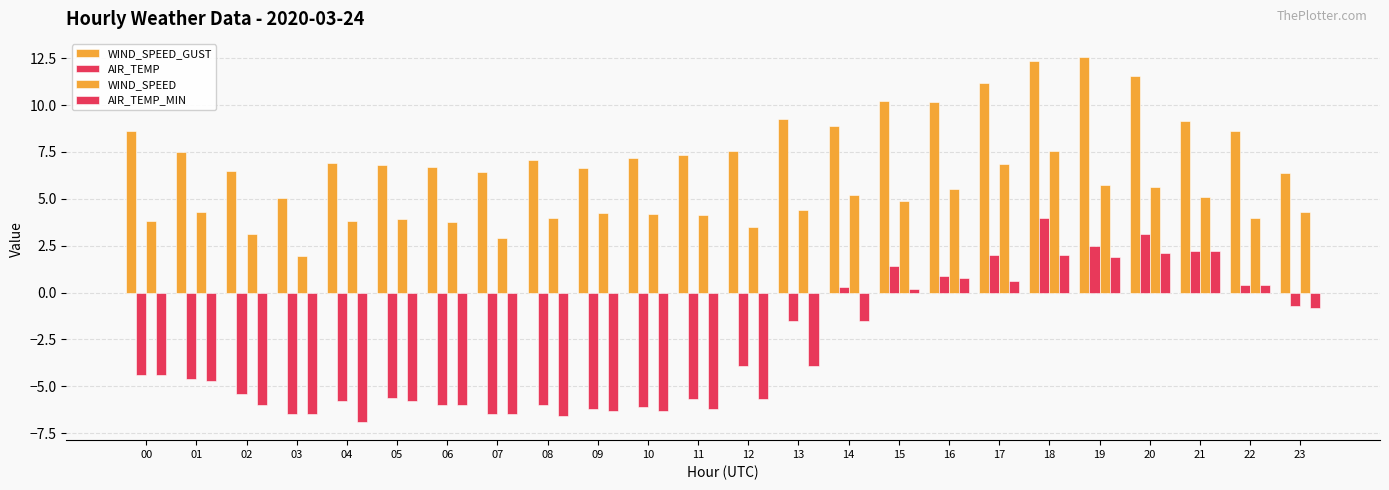

What is the minimum value shown in the chart?

-6.9